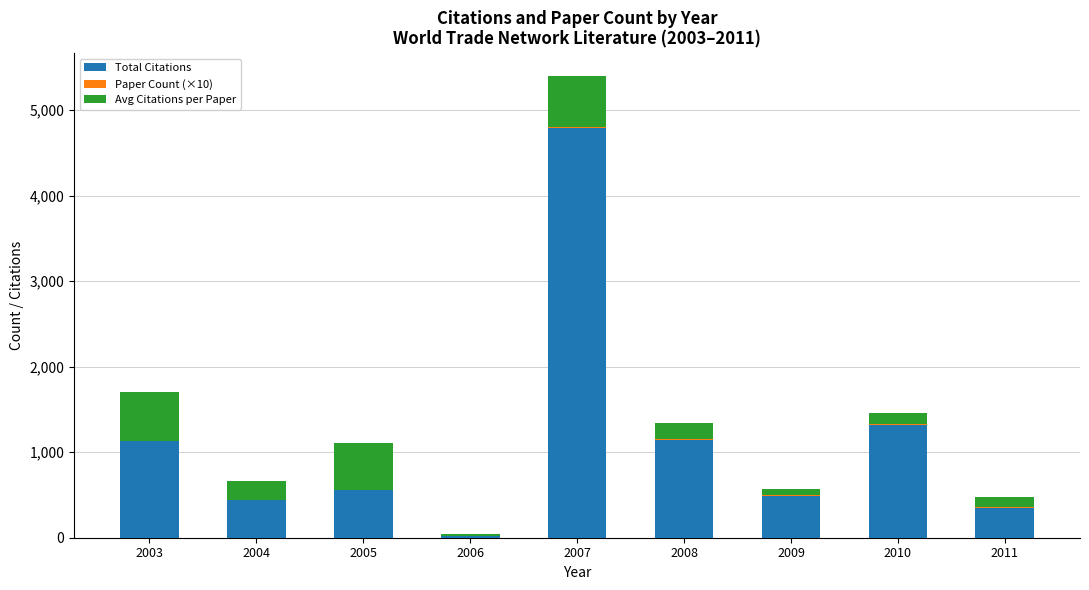

The Total Citations series shows 760.1 at 2008. True or false?

False